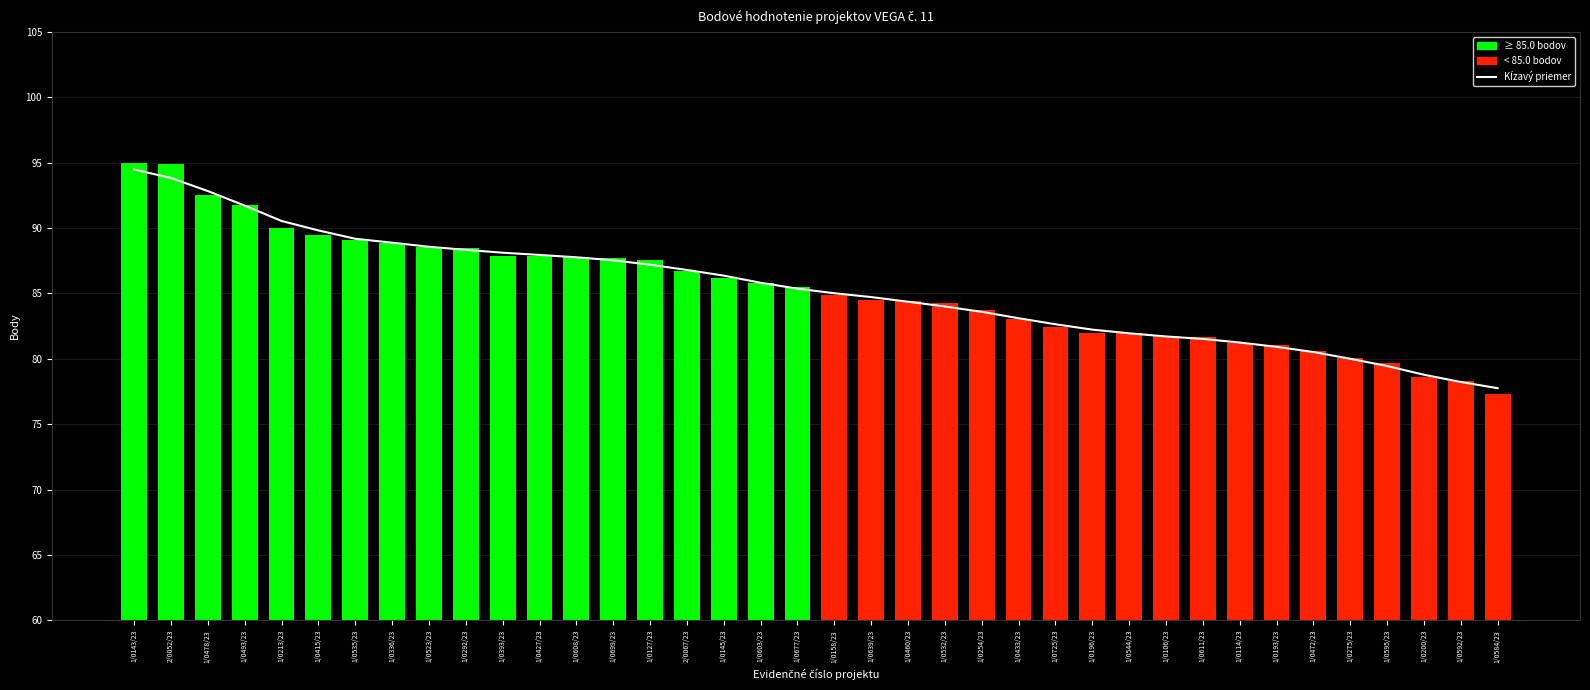

How many data points in Kĺzavý priemer are above 85?

20